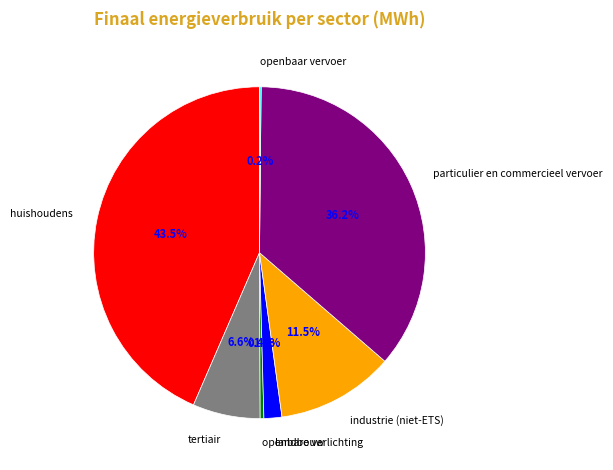

Is there any slice that represents more than half of the pie?

No